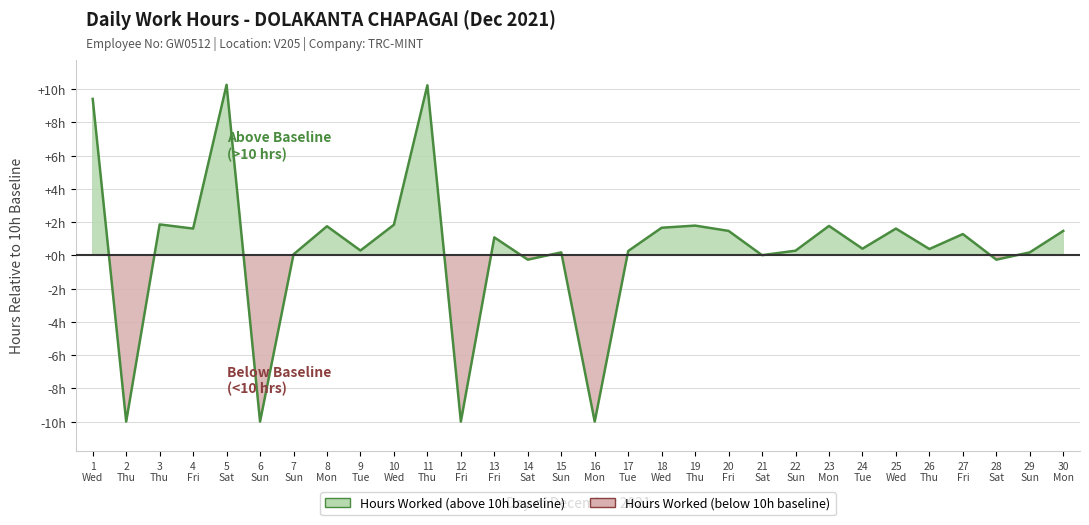

The value at 22 Sun is 0.1. True or false?

False